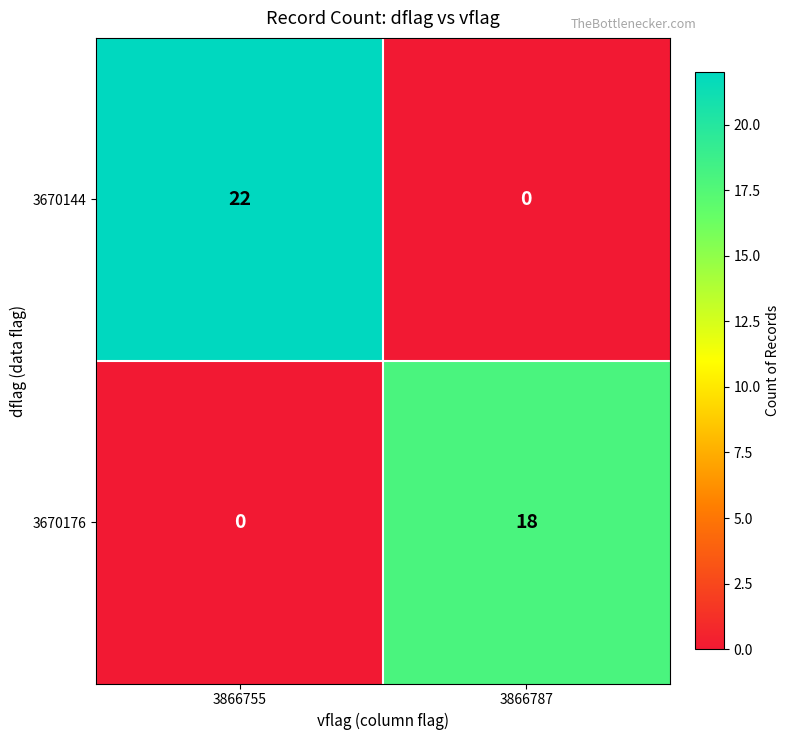

Which series has the widest spread of values?

3670144